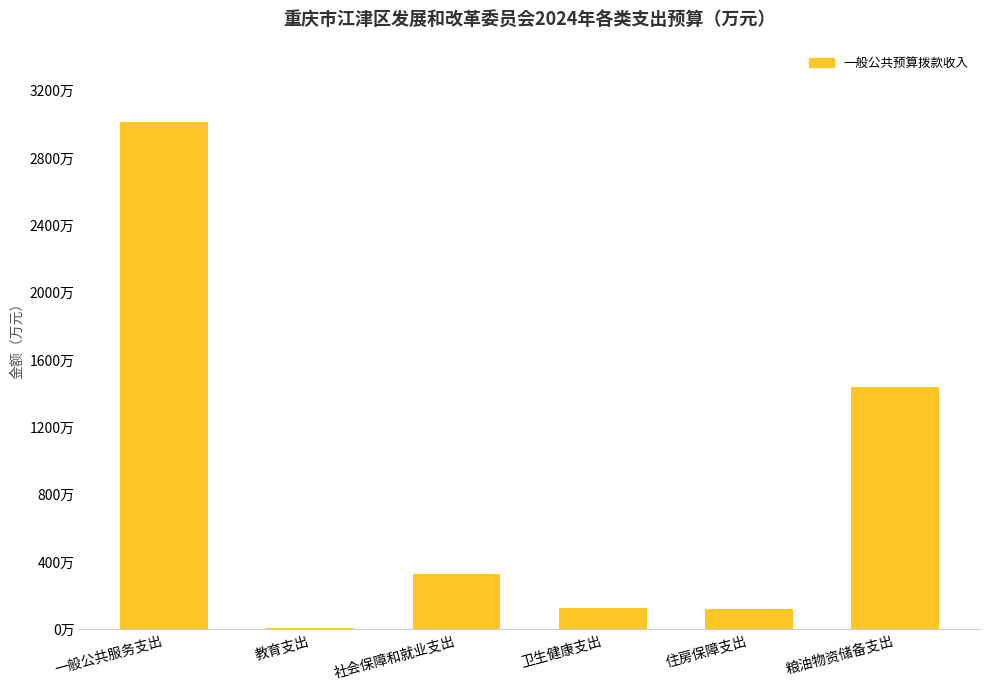

List the labels in order of value, smallest first.

教育支出, 住房保障支出, 卫生健康支出, 社会保障和就业支出, 粮油物资储备支出, 一般公共服务支出